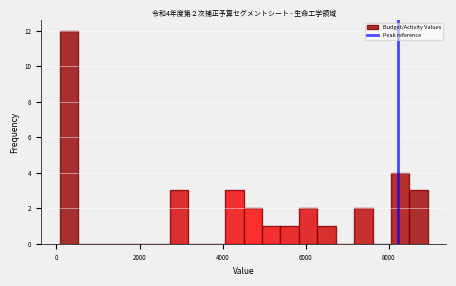

Around what value on the x-axis is the tallest bar? Give the approximate position of its centre, as read against the axis.

200